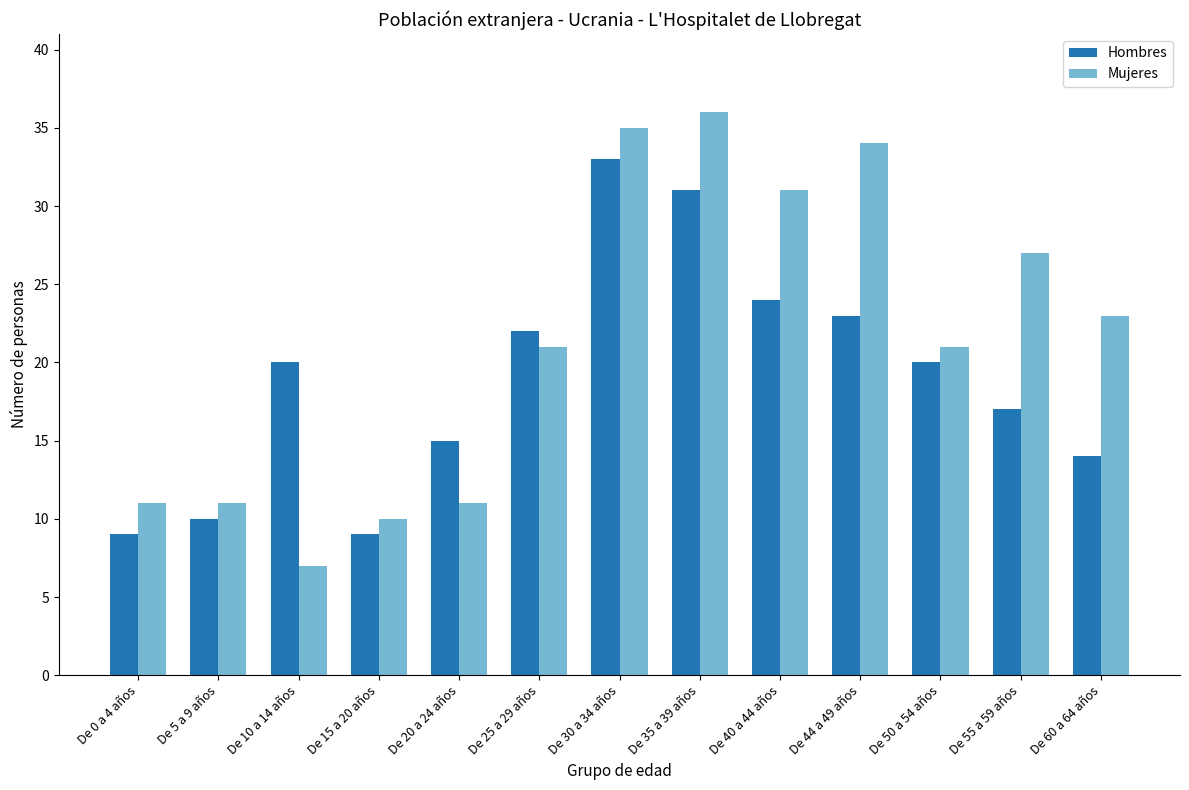

Which series has the largest total across all categories?

Mujeres